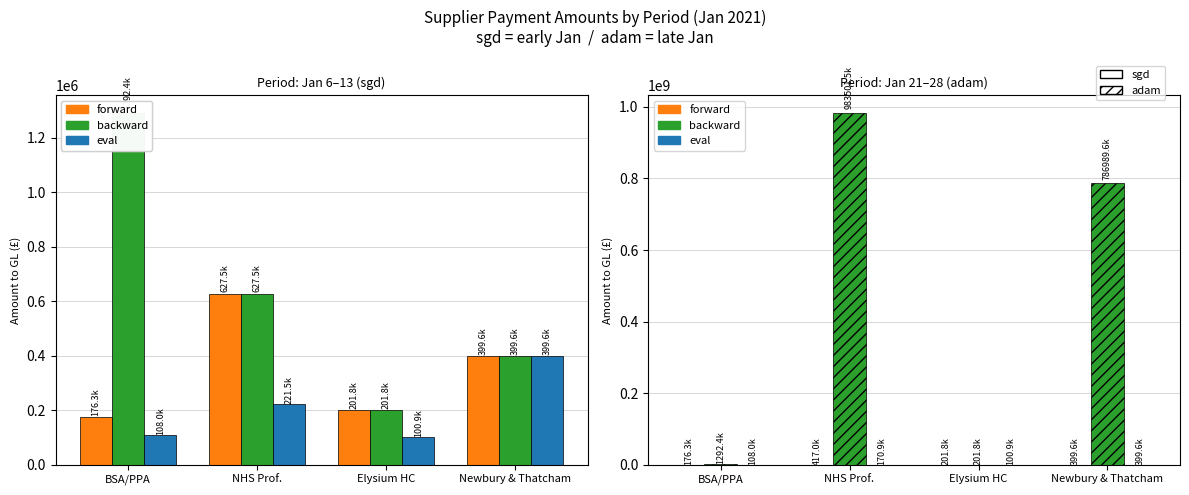

Where does the forward series first go above 399648?

NHS Prof.